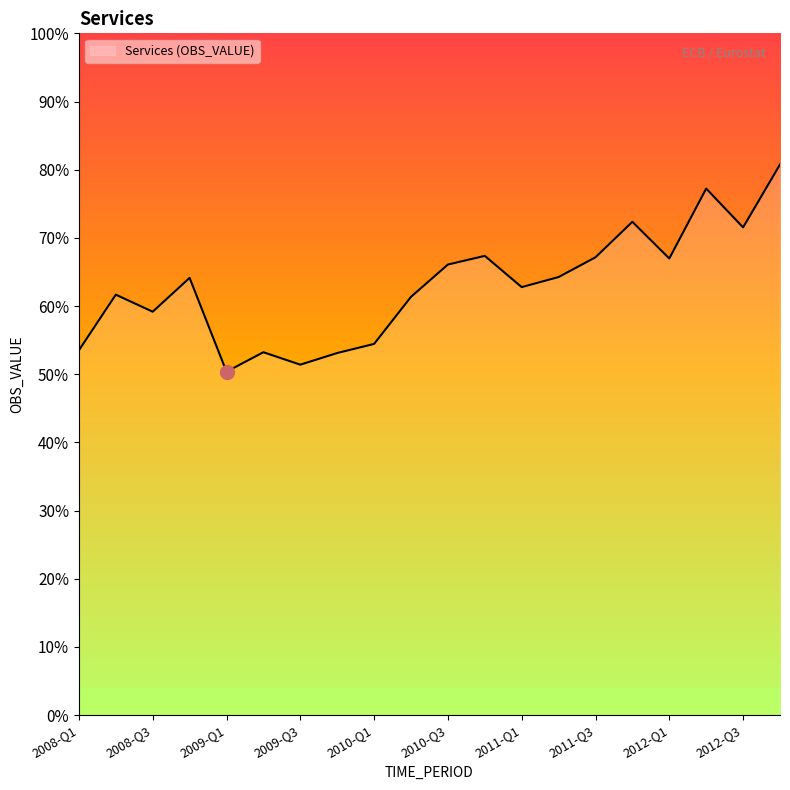

How many points are higher than both their immediate neighbors (excluding endpoints)?

6